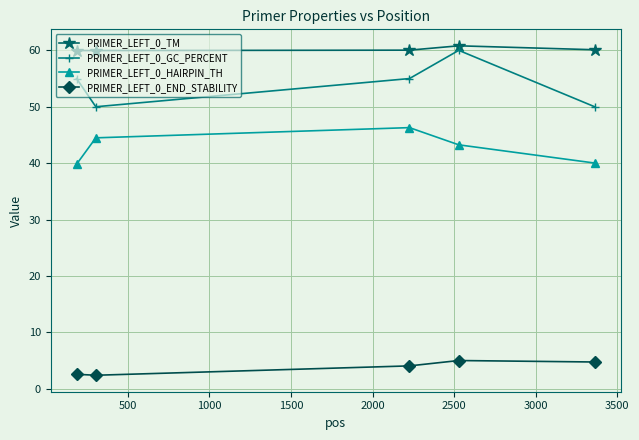

Which series has the largest range (max minus min)?

PRIMER_LEFT_0_GC_PERCENT